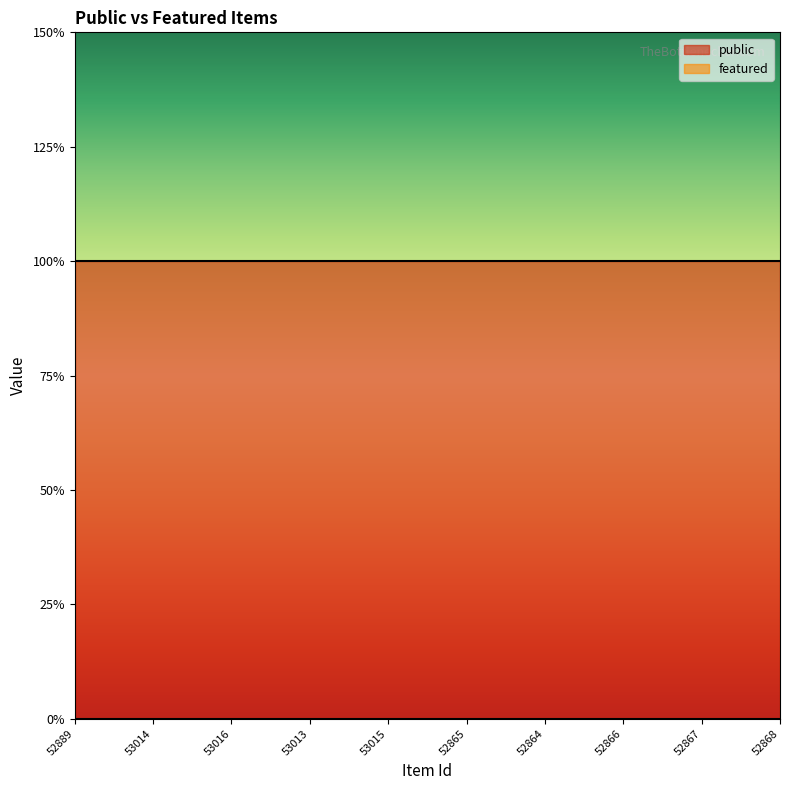

What are all the series names shown in the legend?

public, featured